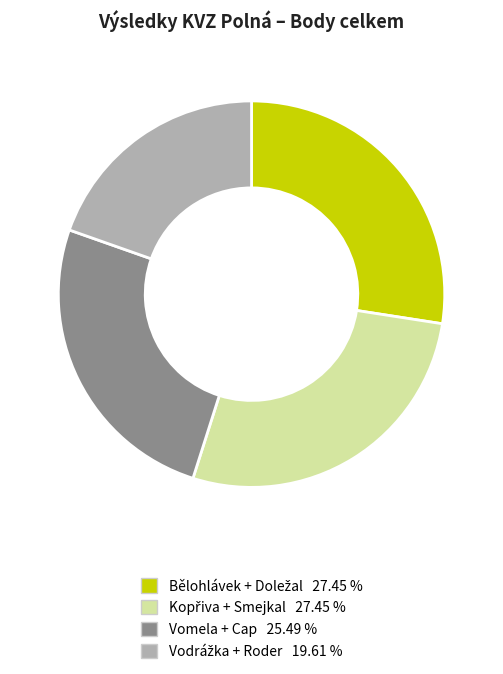

Is there any slice that represents more than half of the pie?

No